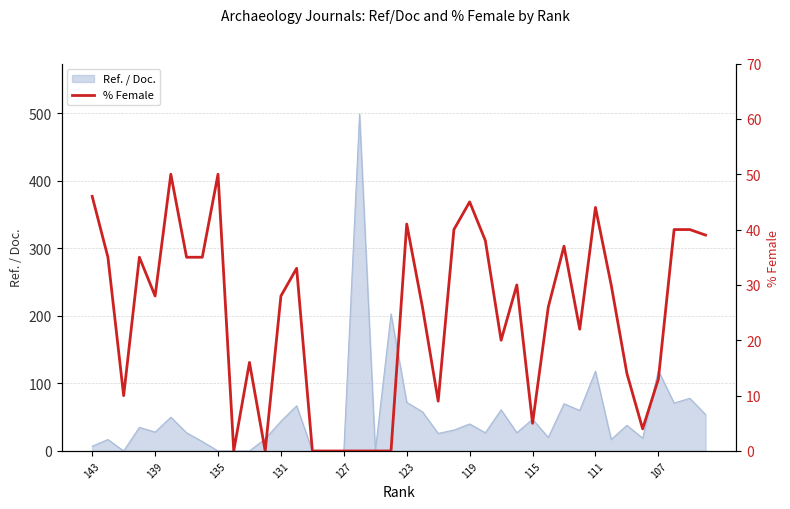

How many lines are shown in the chart?

1